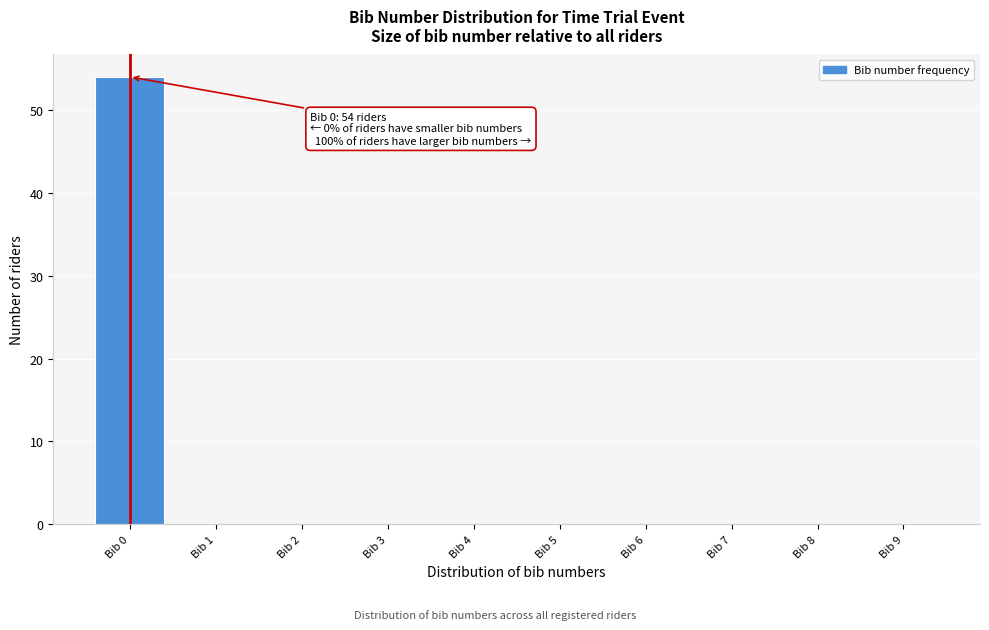

Reading right to left, transcribe all the data shown in this chart.

Bib 9=0	Bib 8=0	Bib 7=0	Bib 6=0	Bib 5=0	Bib 4=0	Bib 3=0	Bib 2=0	Bib 1=0	Bib 0=54